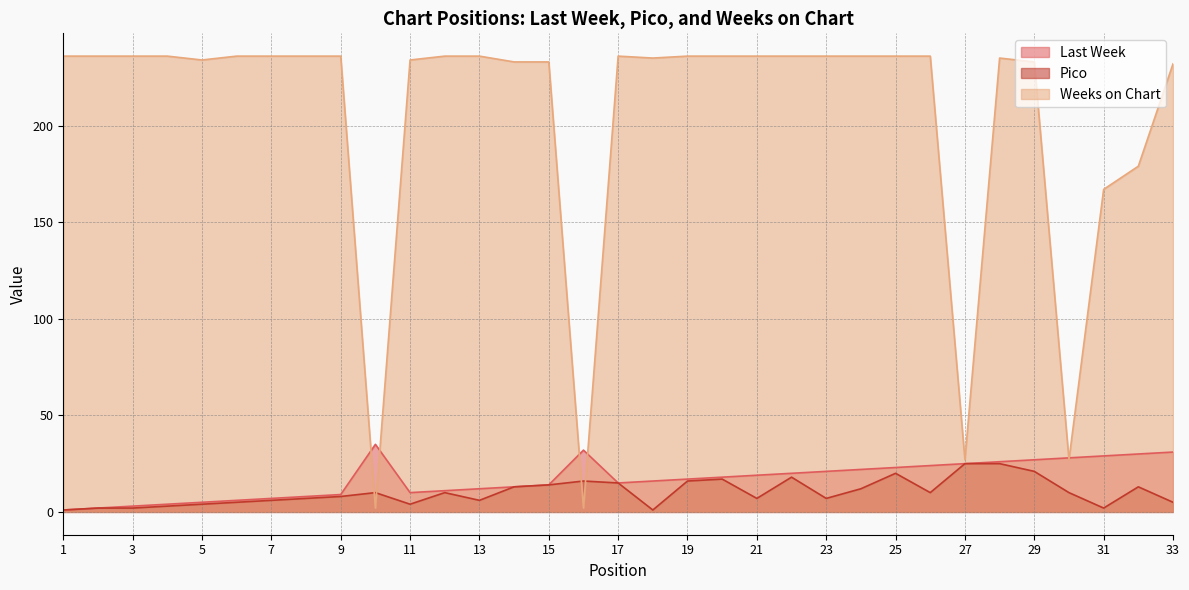

Rank the series at 8 from lowest to highest value.

Pico, Last Week, Weeks on Chart